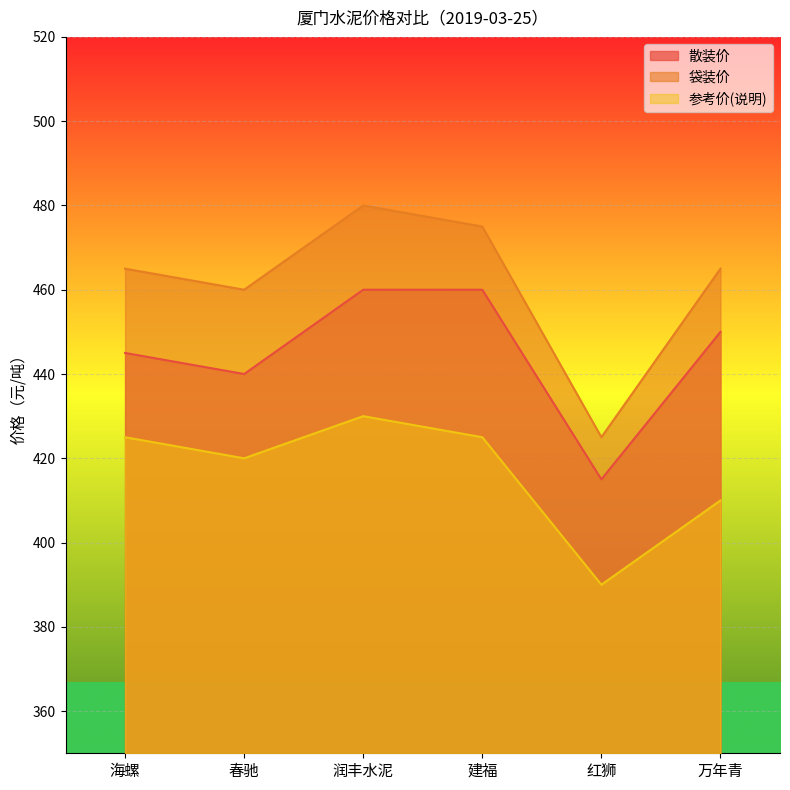

What is the value of the 参考价(说明) point at the 1st from the left?

425